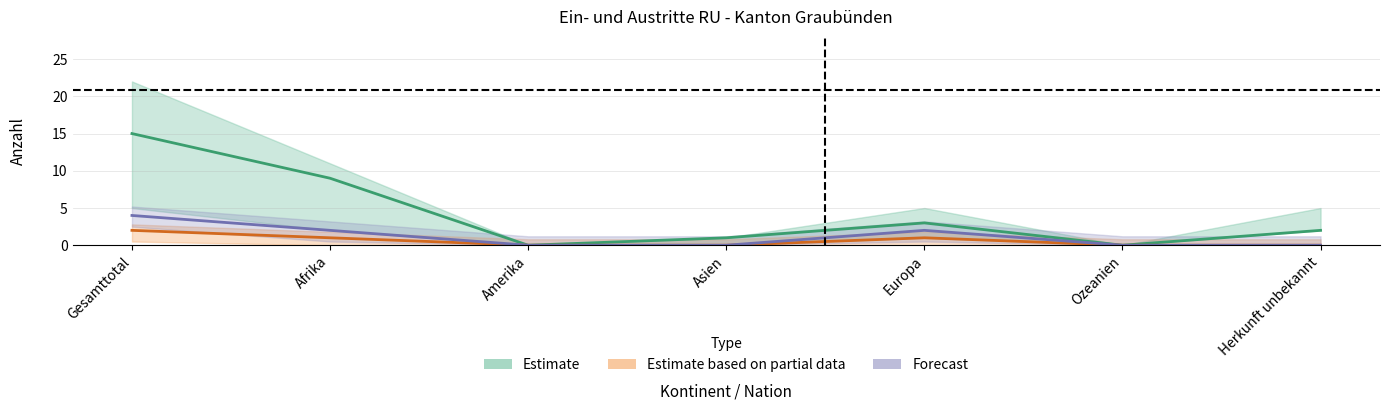

The value of Beginn Papierbeschaffung at Asien is 0. True or false?

True